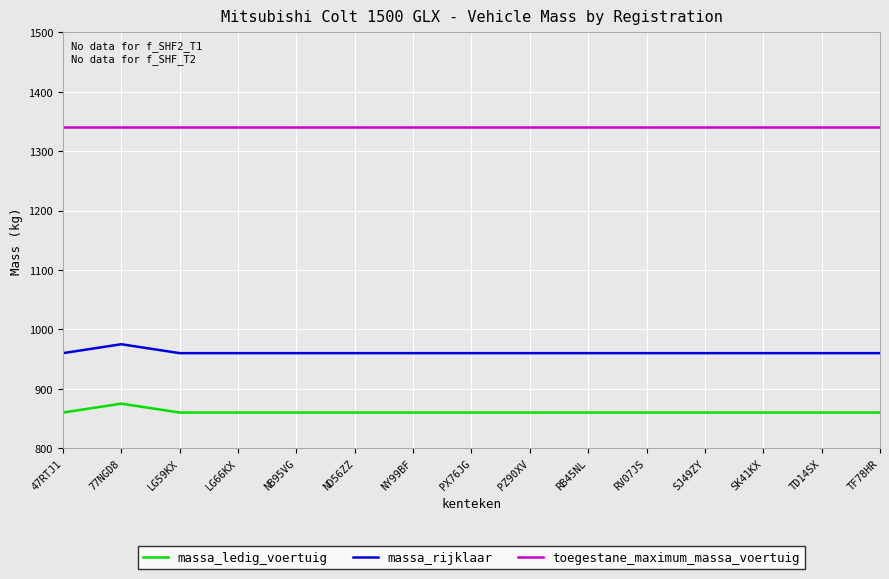

What is the lowest value of the massa_rijklaar series?

960